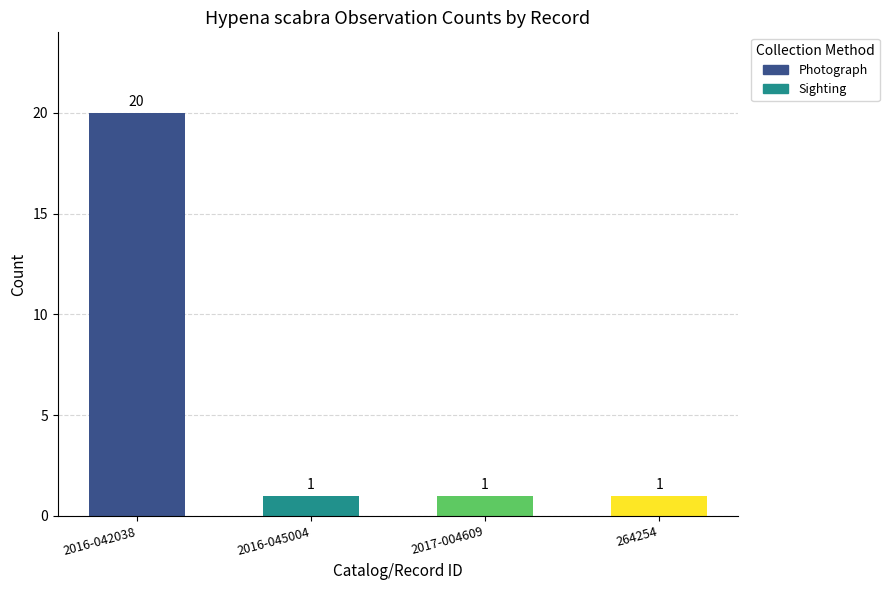

Between 264254 and 2016-042038, which is larger?

2016-042038